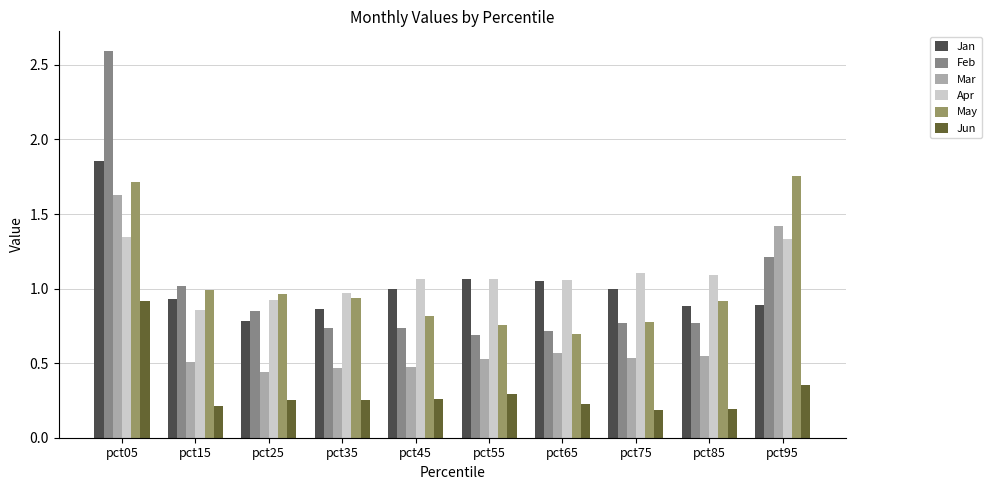

Between pct85 and pct95, which series saw the biggest shift?

Mar